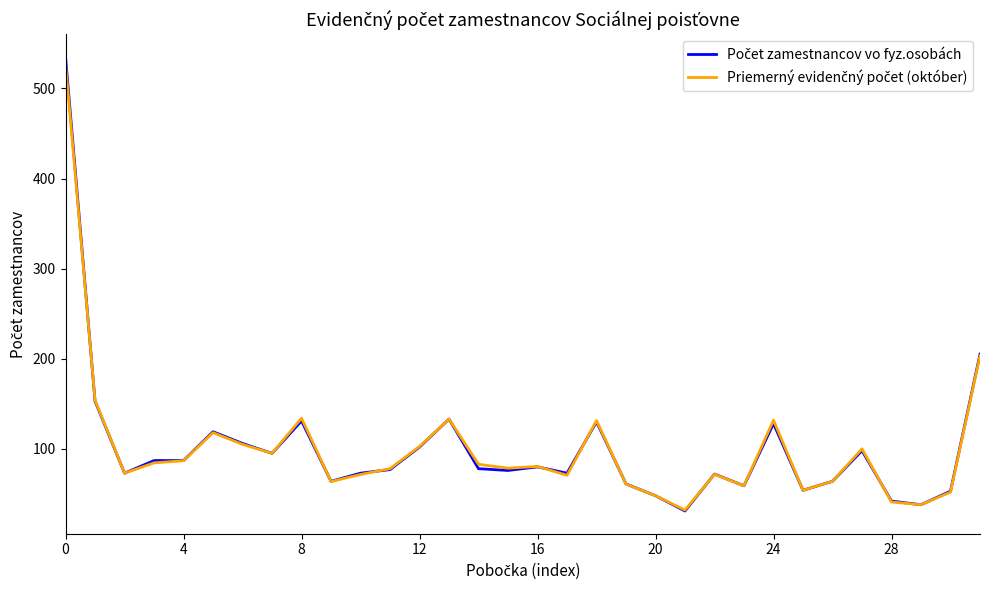

What is the greatest value displayed?

535.0